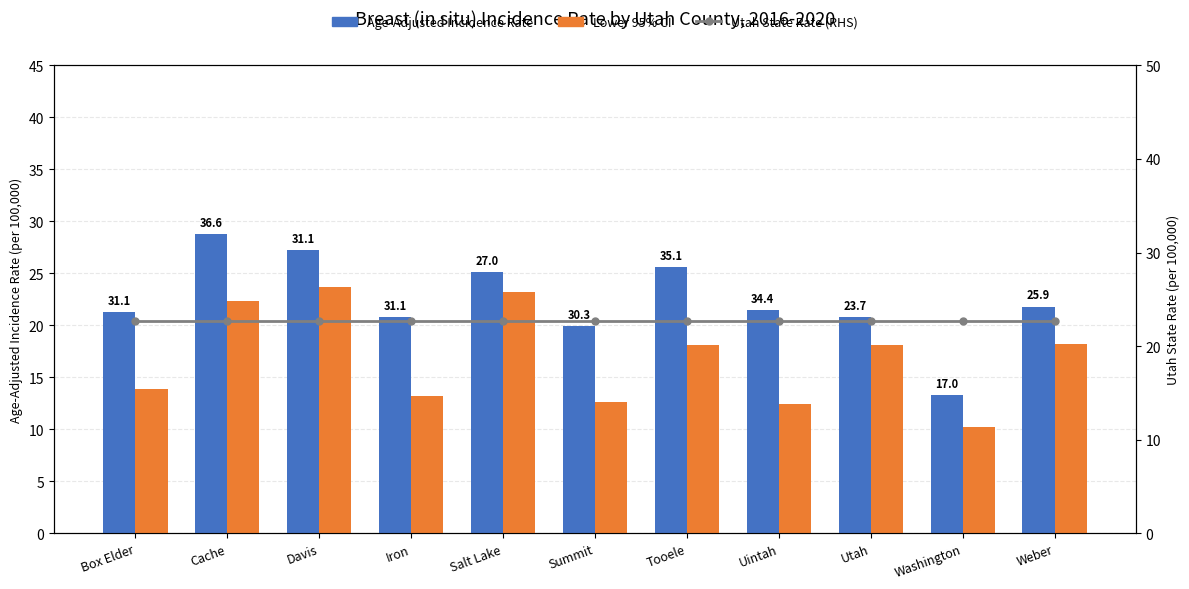

Is it true that Age-Adjusted Incidence Rate equals 27.2 at Davis?

True